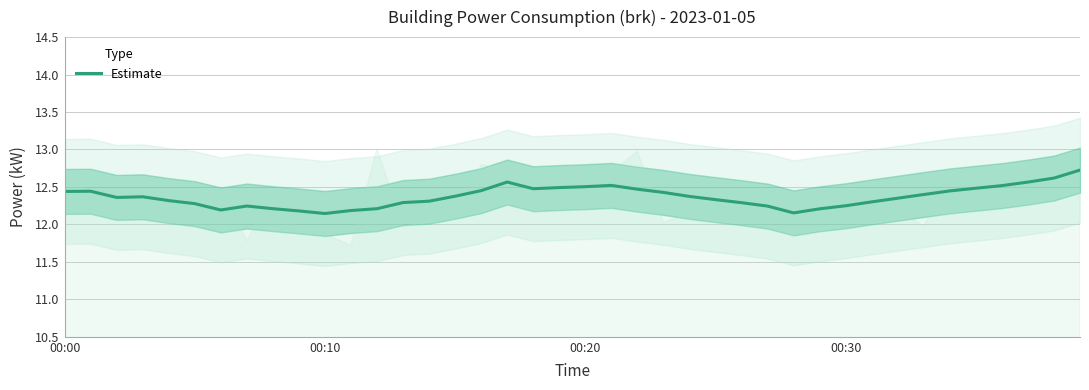

Reading left to right, extract all data points from this chart.

12.4	12.4	12.4	12.4	12.3	12.3	12.2	12.2	12.2	12.2	12.1	12.2	12.2	12.3	12.3	12.4	12.5	12.6	12.5	12.5	12.5	12.5	12.5	12.4	12.4	12.3	12.3	12.2	12.2	12.2	12.2	12.3	12.3	12.4	12.4	12.5	12.5	12.6	12.6	12.7